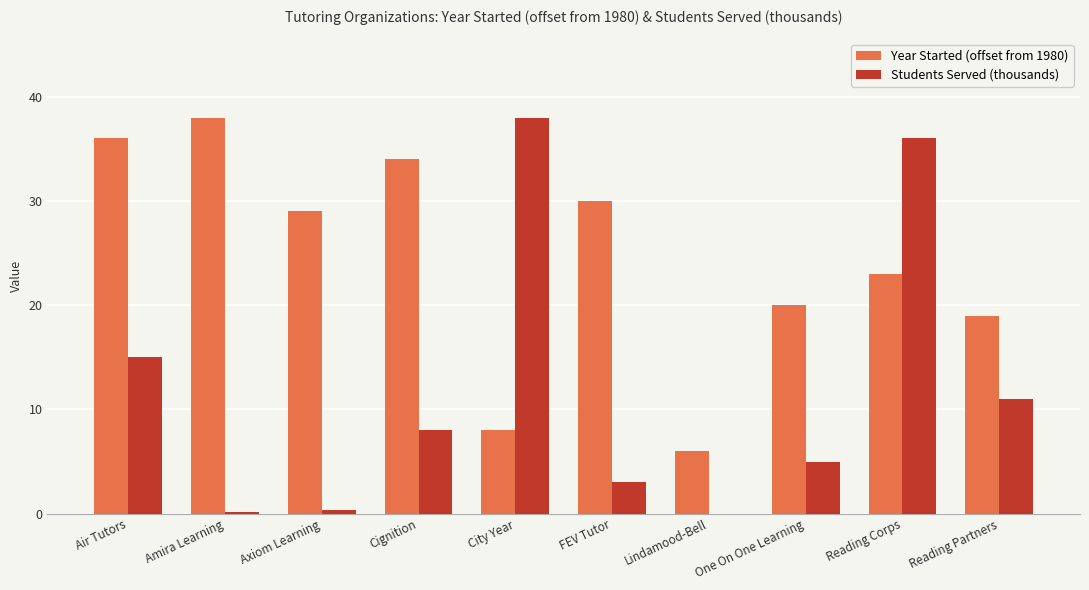

True or false: Year Started (offset from 1980) has a value of 7.0 at Cignition.

False